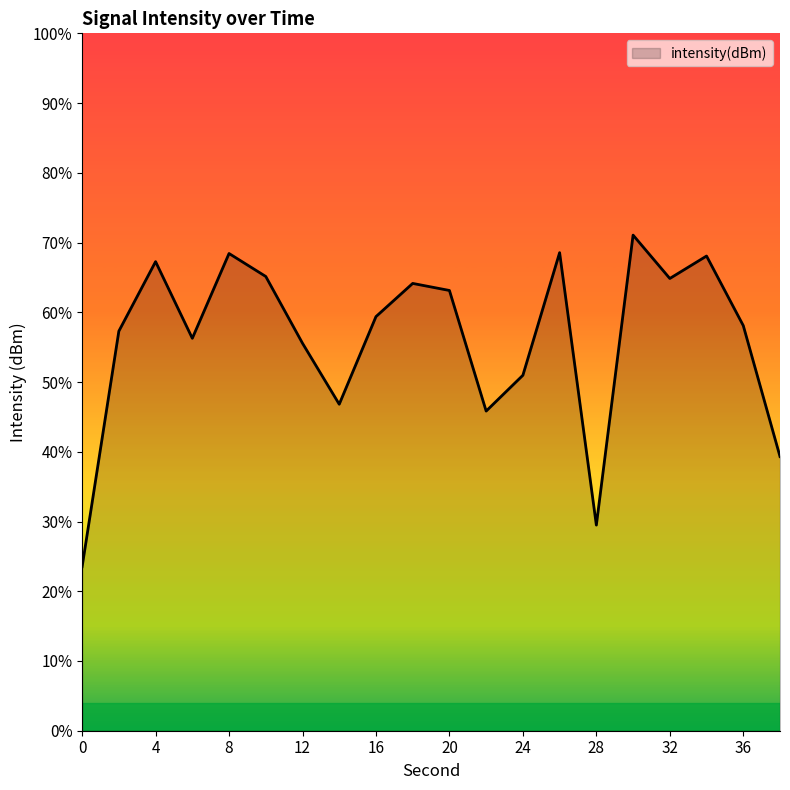

What is the sum of the values at 34 and 28?

-260.7